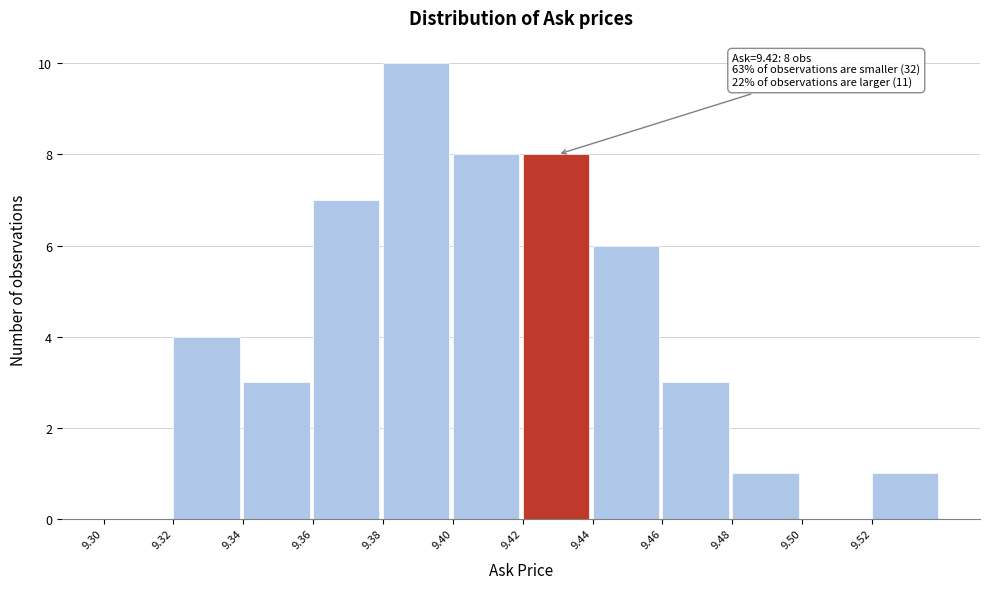

Which range on the x-axis has the tallest bar?

9.38 to 9.40